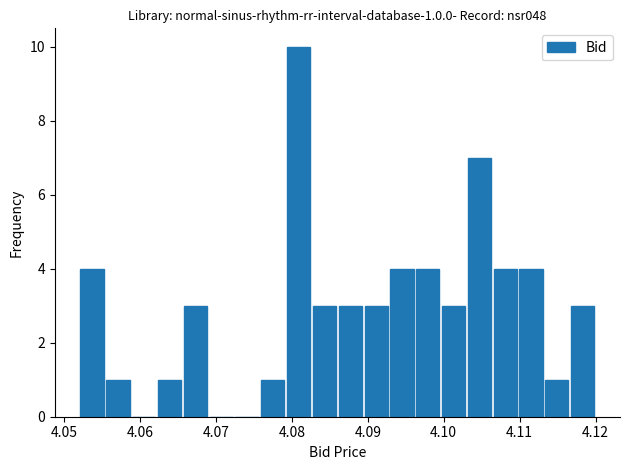

Read against the x-axis, roughly where is the centre of the tallest bar?

4.081